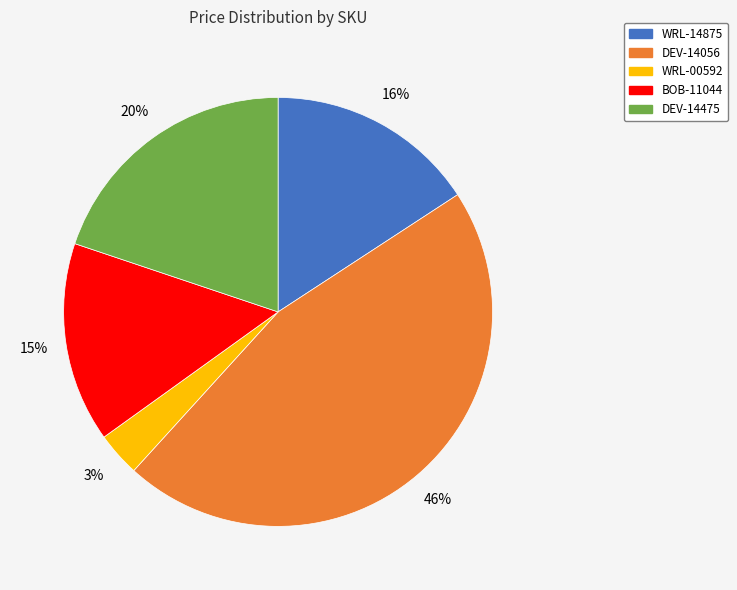

How many segments does this pie chart have?

5